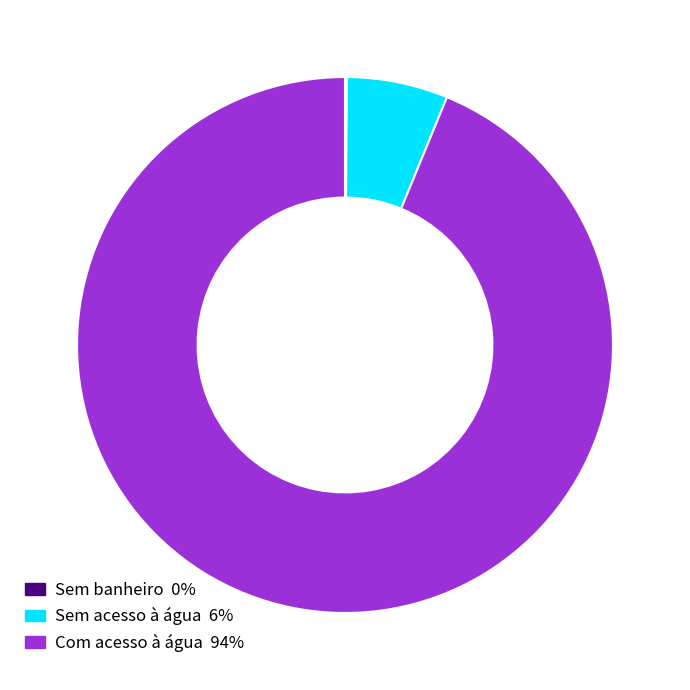

Is there a majority slice in this chart?

Yes